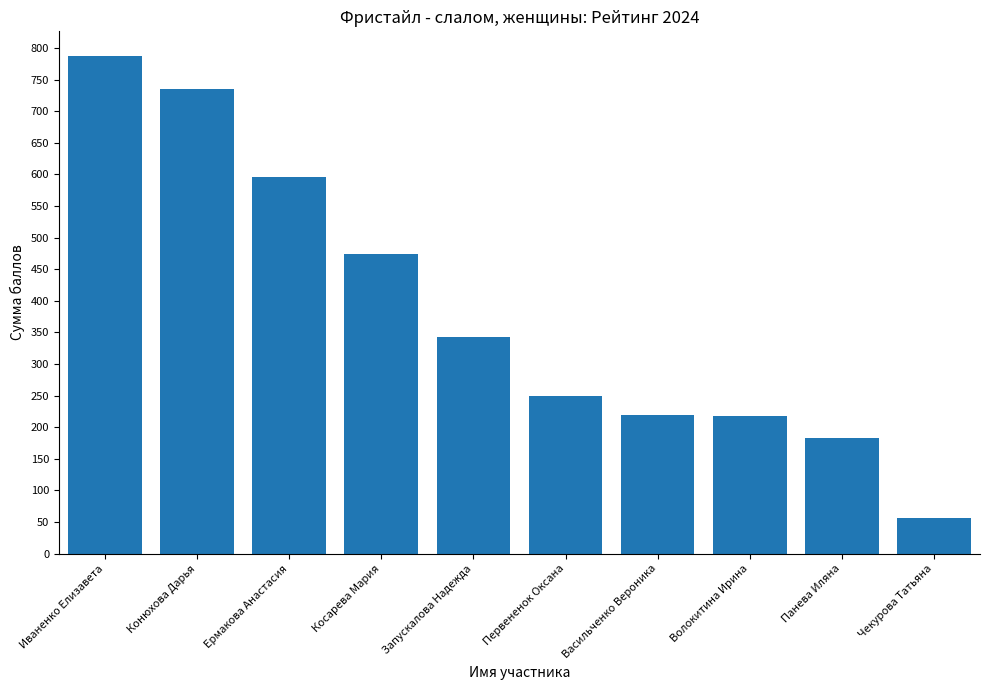

What is the change in value from Косарева Мария to Волокитина Ирина?

-255.8